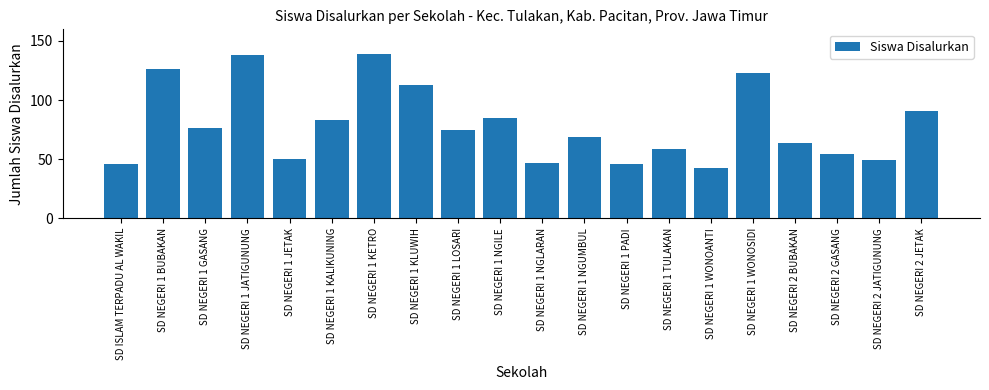

Between SD NEGERI 1 JATIGUNUNG and SD NEGERI 1 NGILE, which is larger?

SD NEGERI 1 JATIGUNUNG